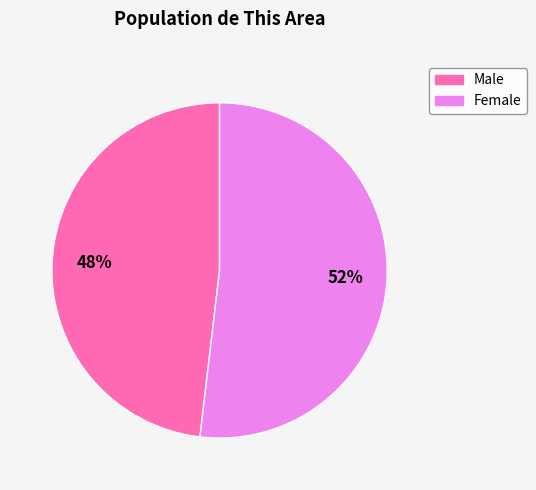

Which category has the biggest portion of the pie?

Female